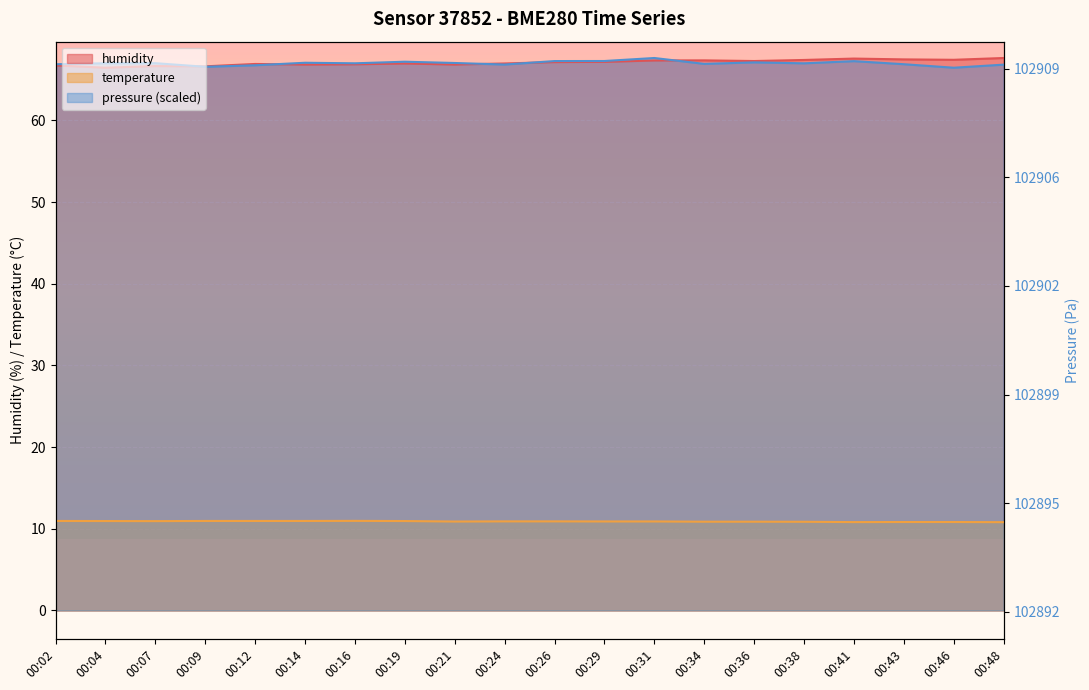

At which category does the chart reach its peak across all series?

00:48